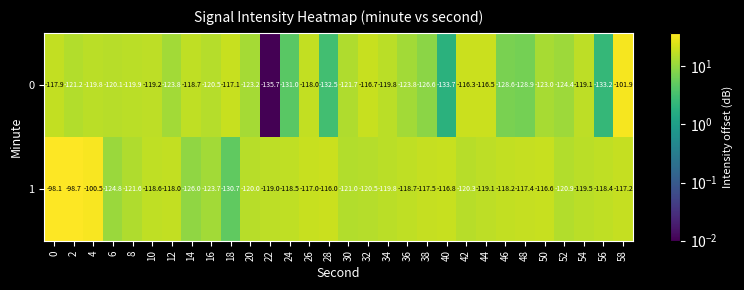

How many distinct data groups are displayed?

2